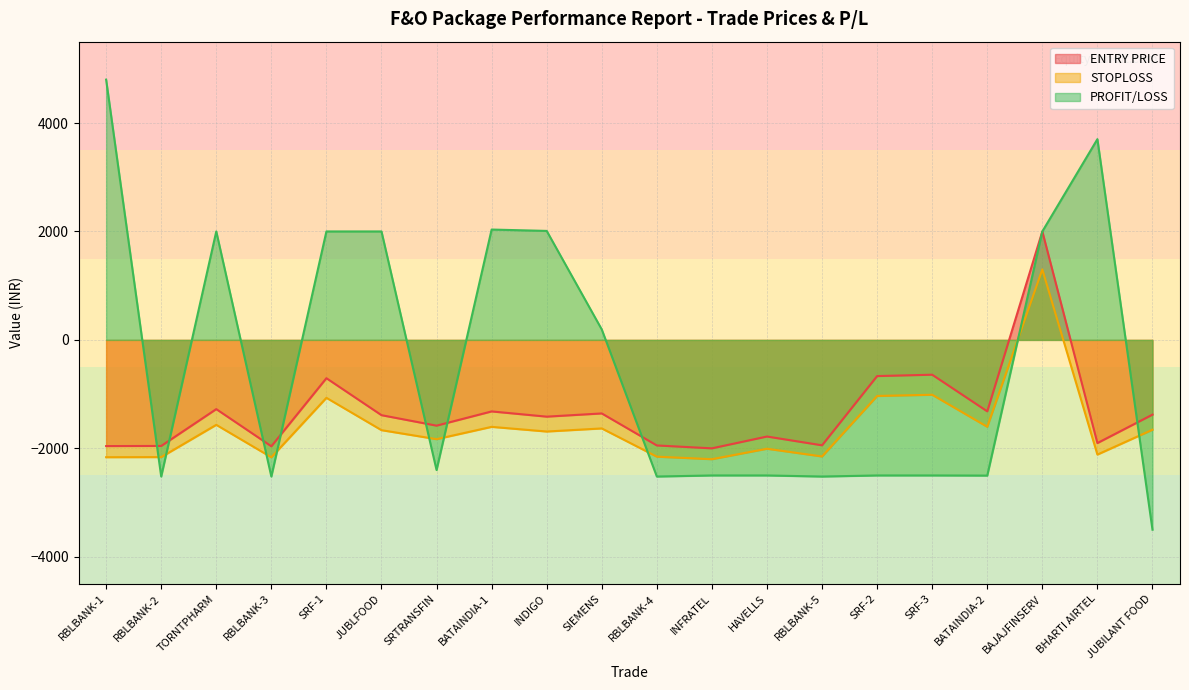

What position from the left is SRTRANSFIN?

7